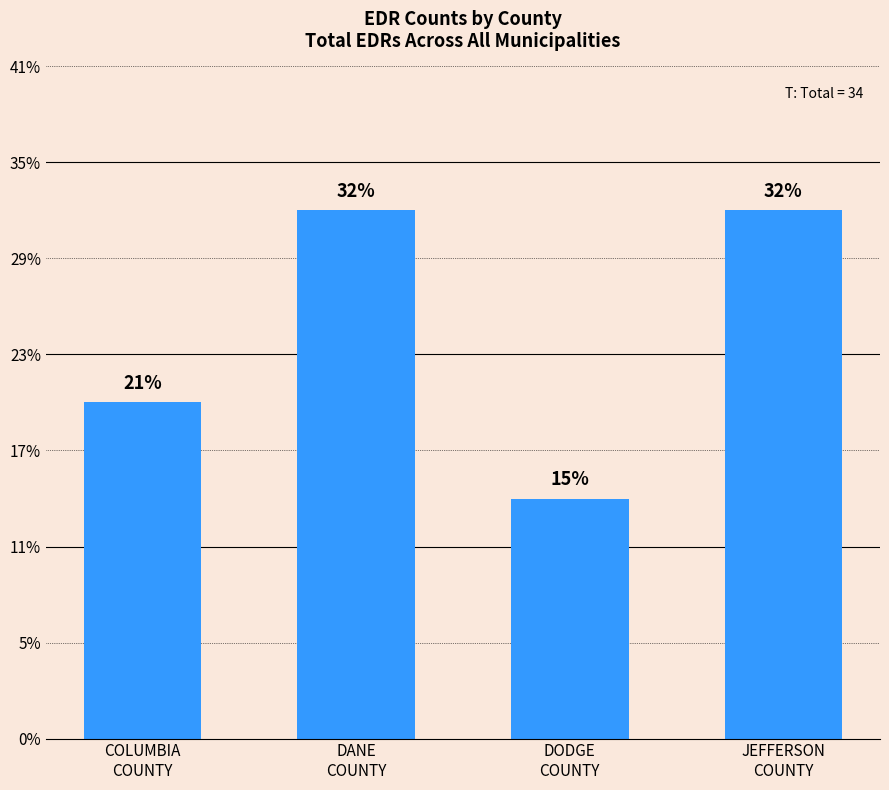

Does the chart contain any negative values?

No